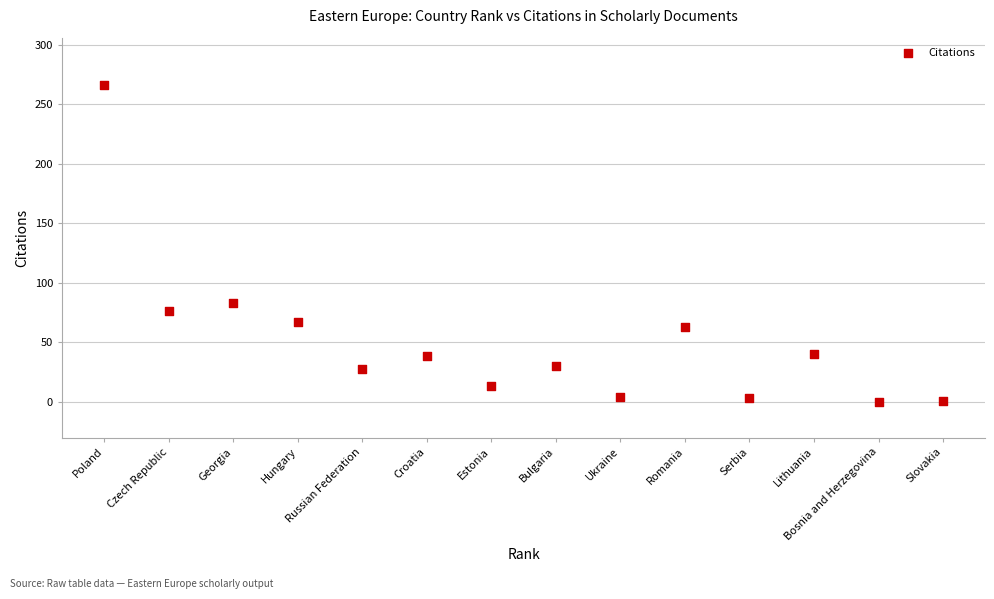

What is the range of Y values (max minus min)?

266